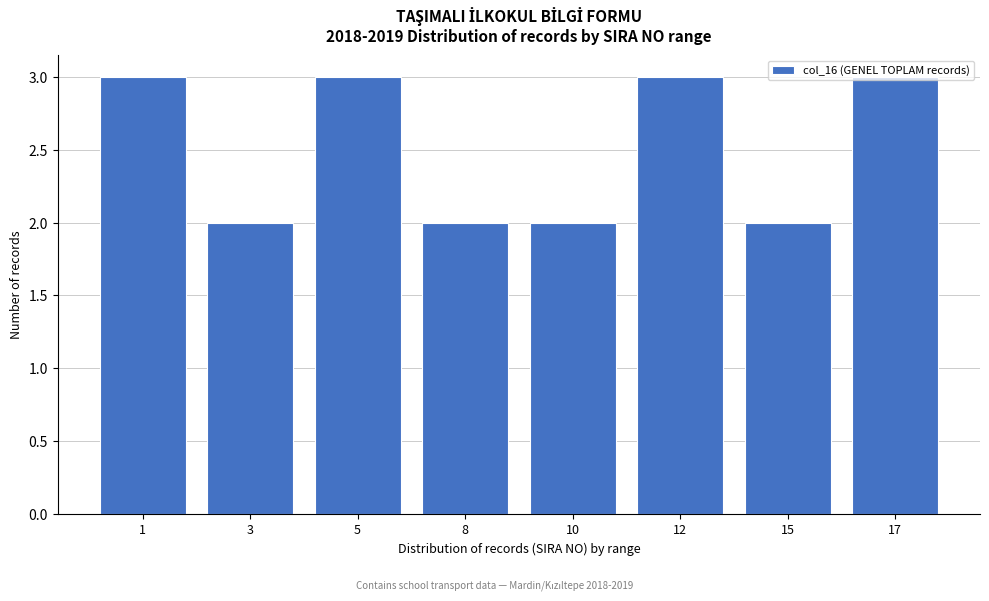

Approximately how many times larger is the value at 5 compared to 12?

1.0